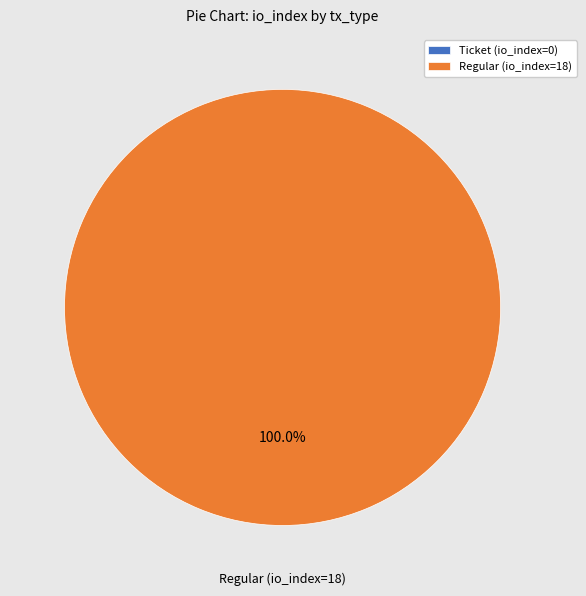

Which has a higher value, Regular (io_index=18) or Ticket (io_index=0)?

Regular (io_index=18)